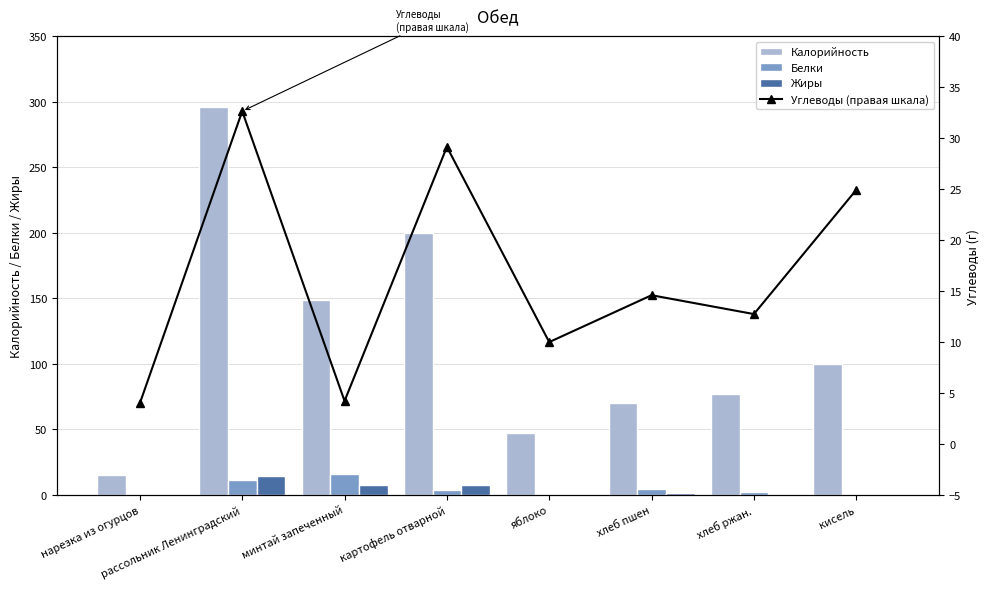

How many categories are shown in the chart?

8